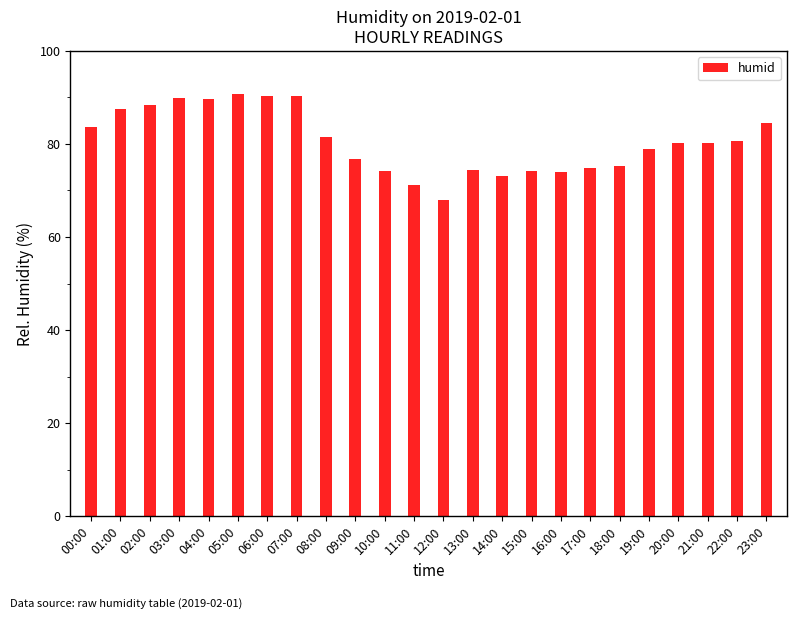

What is the sum of the values at 08:00 and 10:00?

155.7